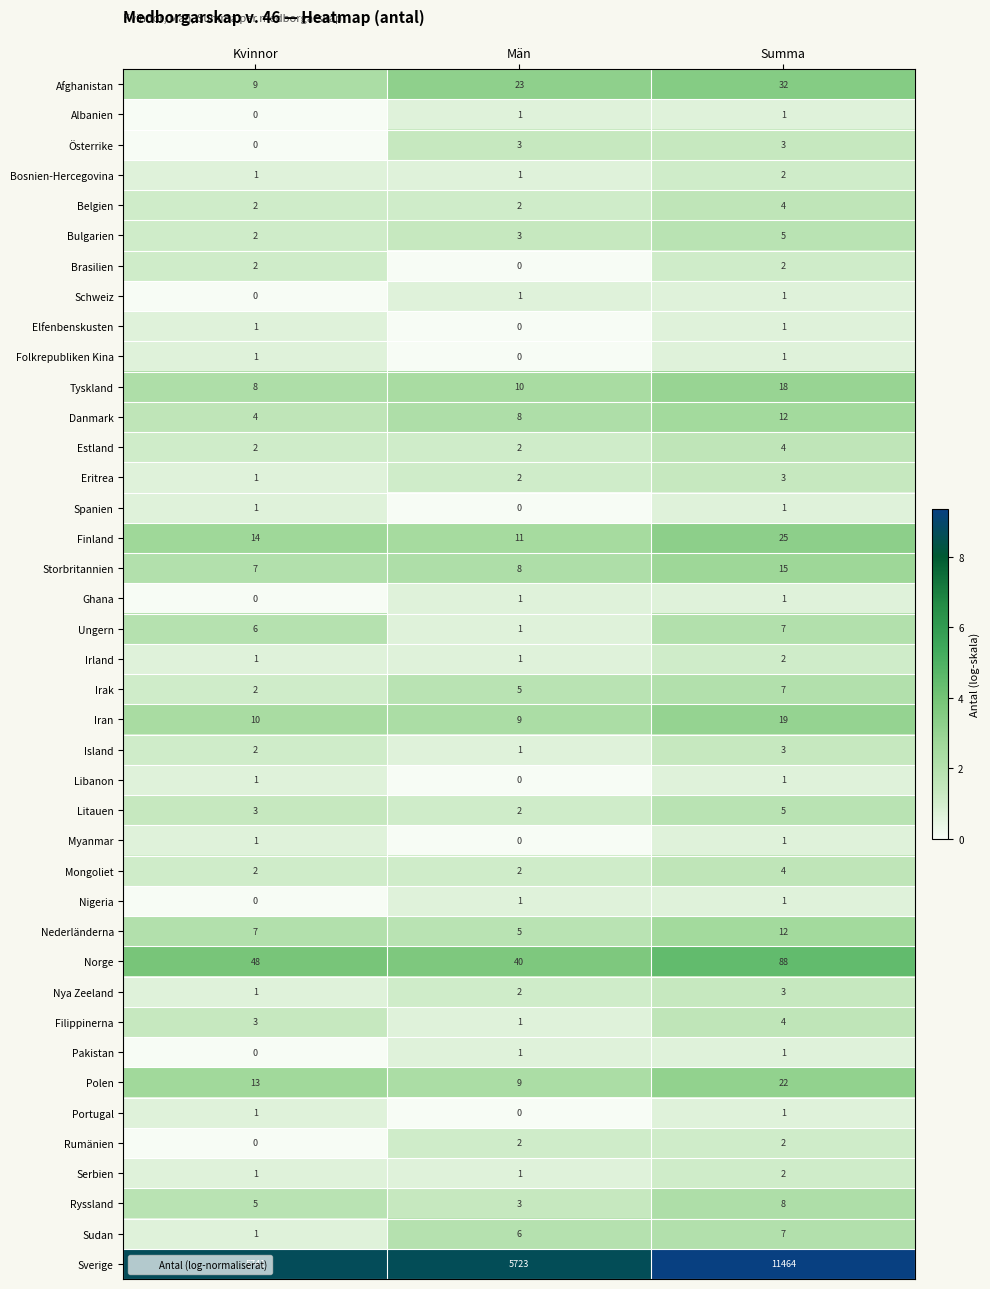

What is the spread (max minus min) of values at Kvinnor?

5741